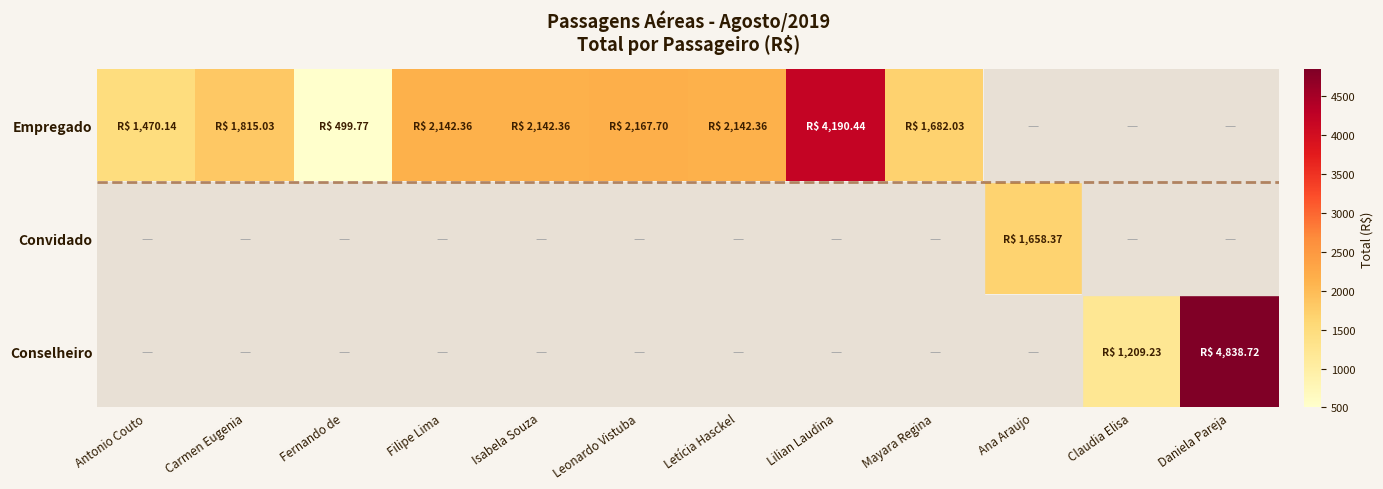

True or false: Conselheiro has a value of 4838.7 at Daniela Pareja.

True